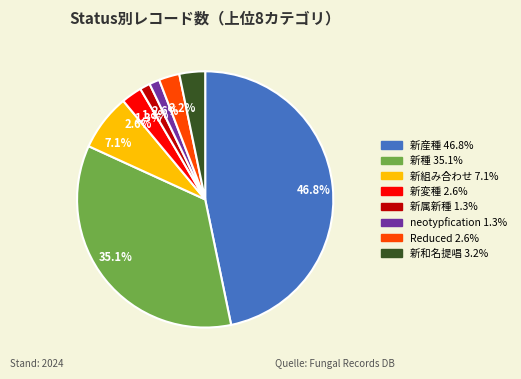

Is there any slice that represents more than half of the pie?

No